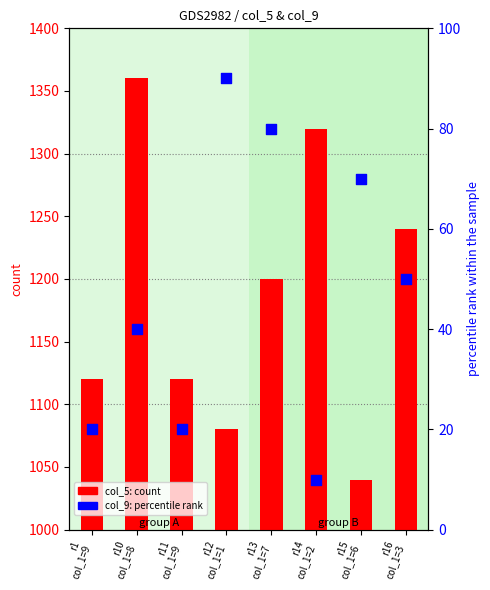

What are all the series names shown in the legend?

col_5 (count), col_9 (percentile)